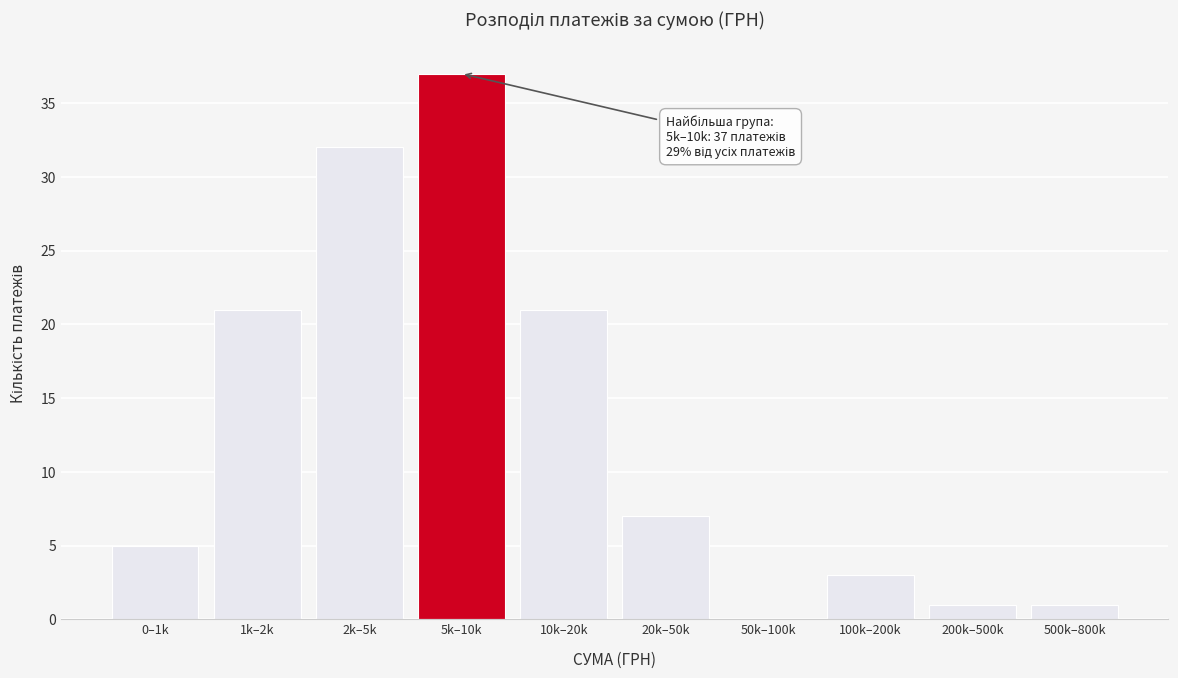

Reading left to right, list all the values displayed in this chart.

0–1k=5	1k–2k=21	2k–5k=32	5k–10k=37	10k–20k=21	20k–50k=7	50k–100k=0	100k–200k=3	200k–500k=1	500k–800k=1